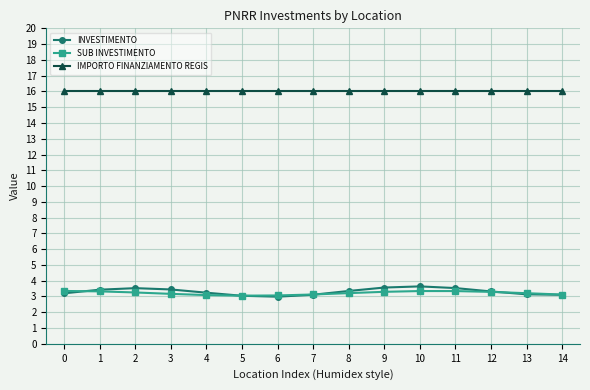

Which series has the largest range (max minus min)?

INVESTIMENTO